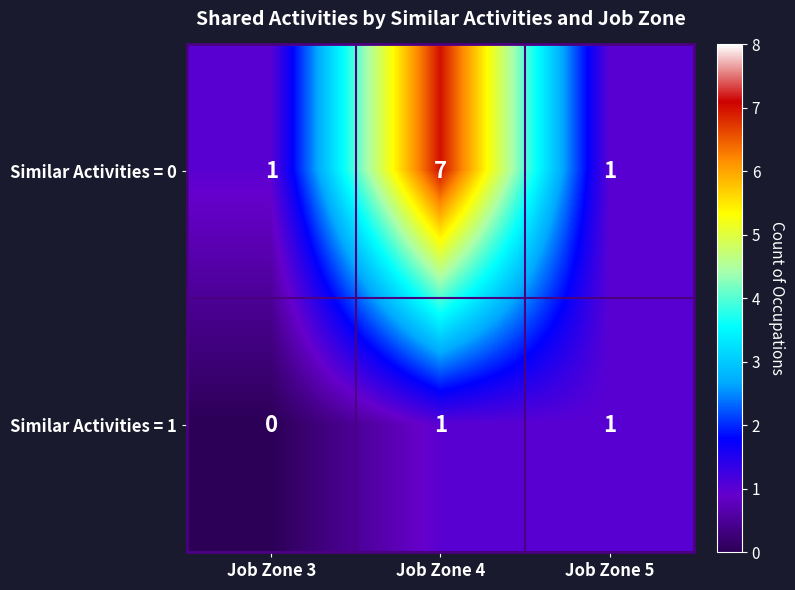

At Job Zone 4, list the series in order from largest to smallest.

Similar Activities = 0, Similar Activities = 1